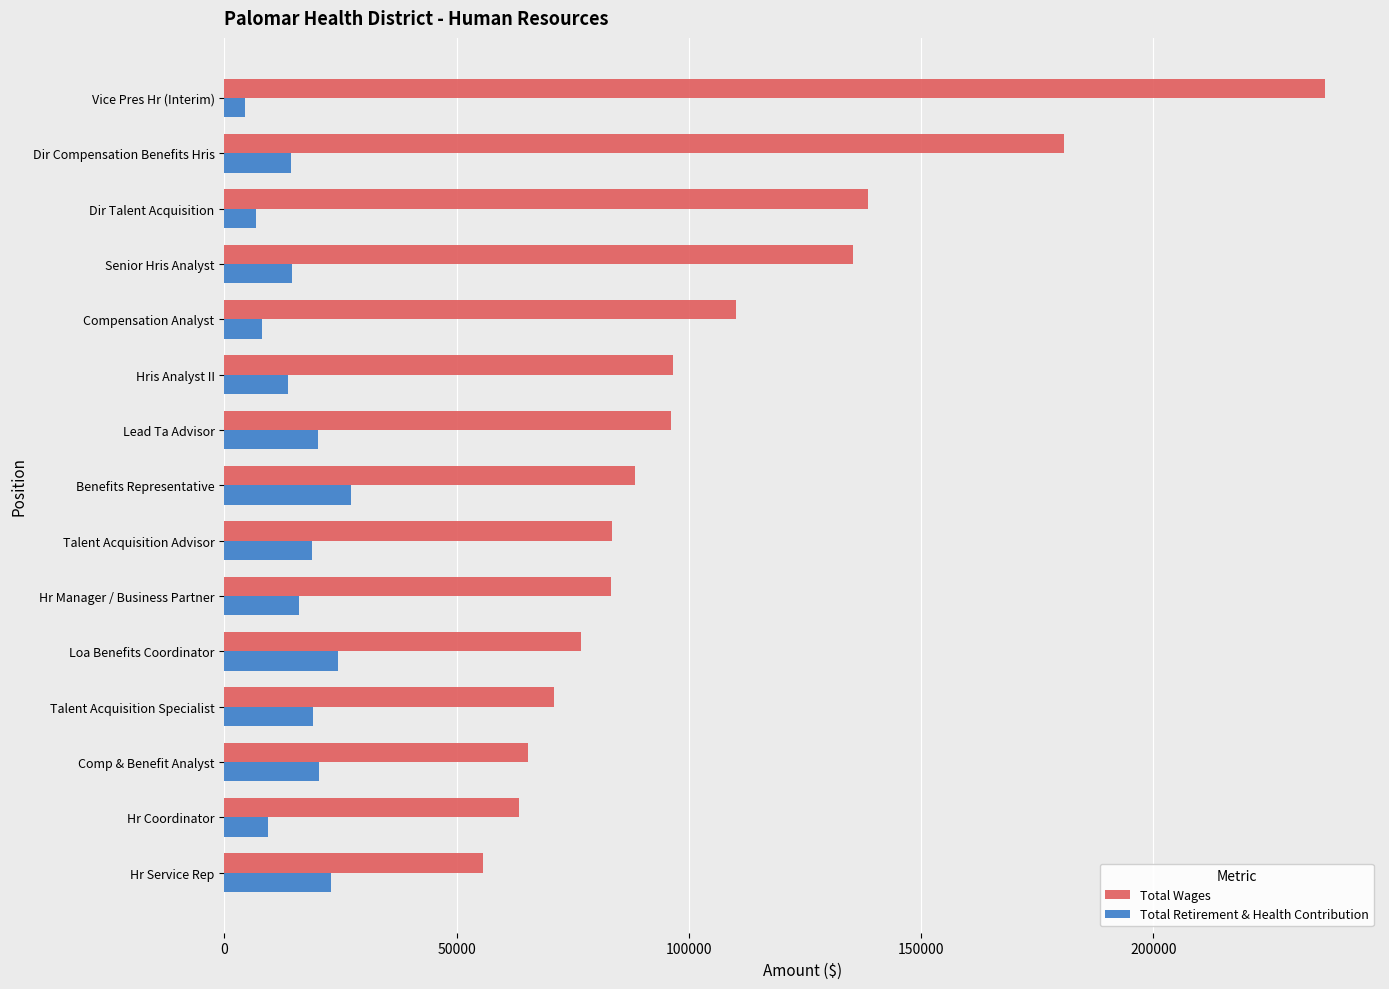

What is the total value across all series at Compensation Analyst?

118286